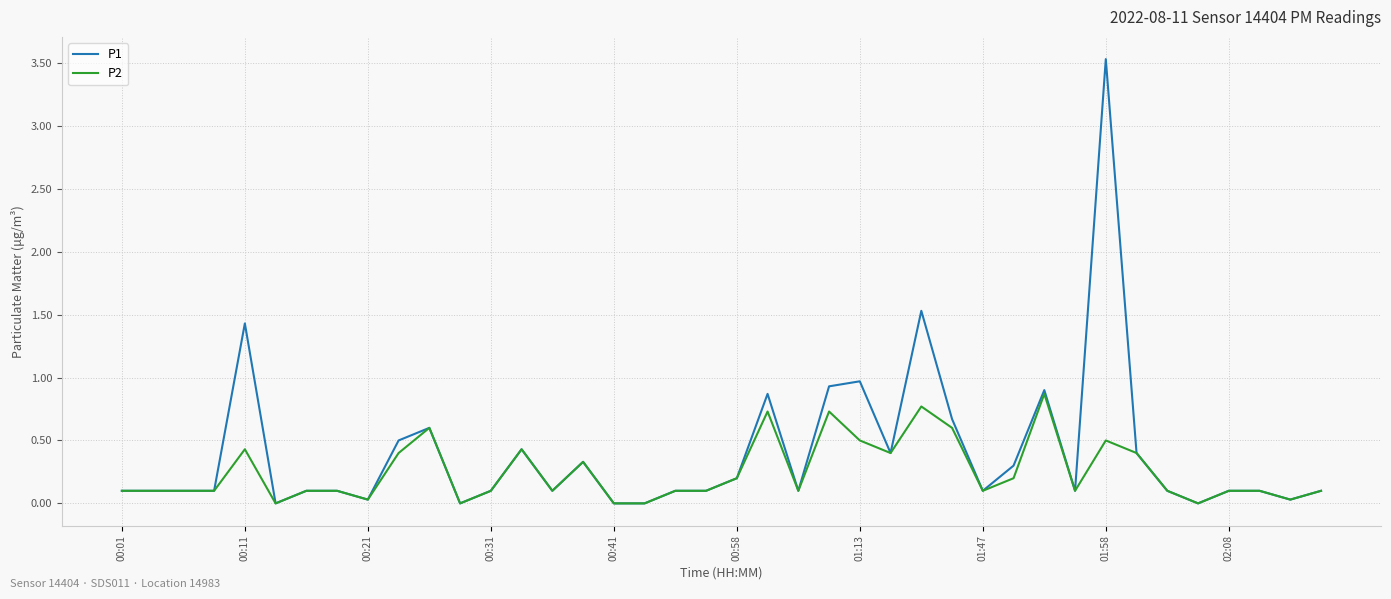

What is the maximum value for P2?

0.9